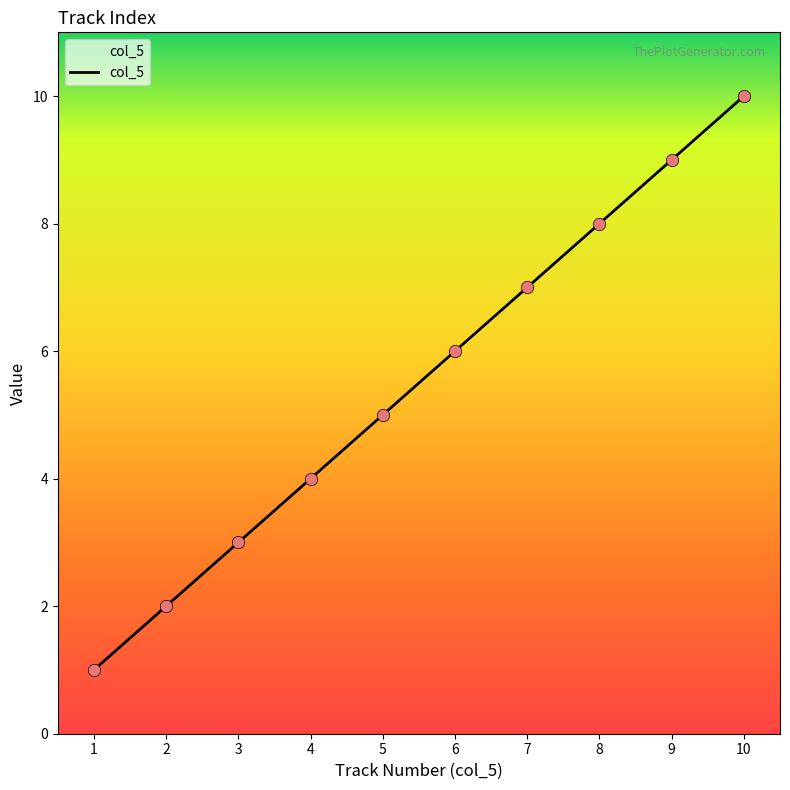

Approximately how many times larger is the value at 6 compared to 9?

0.7